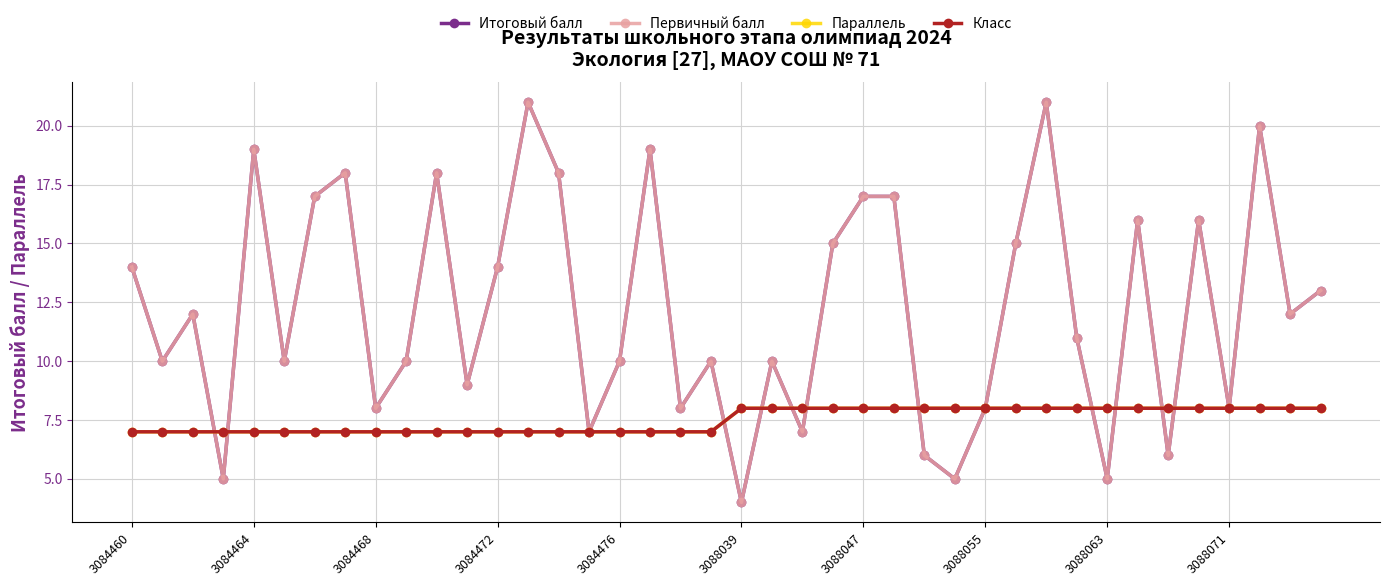

Is this an area chart (filled region under the line)?

No